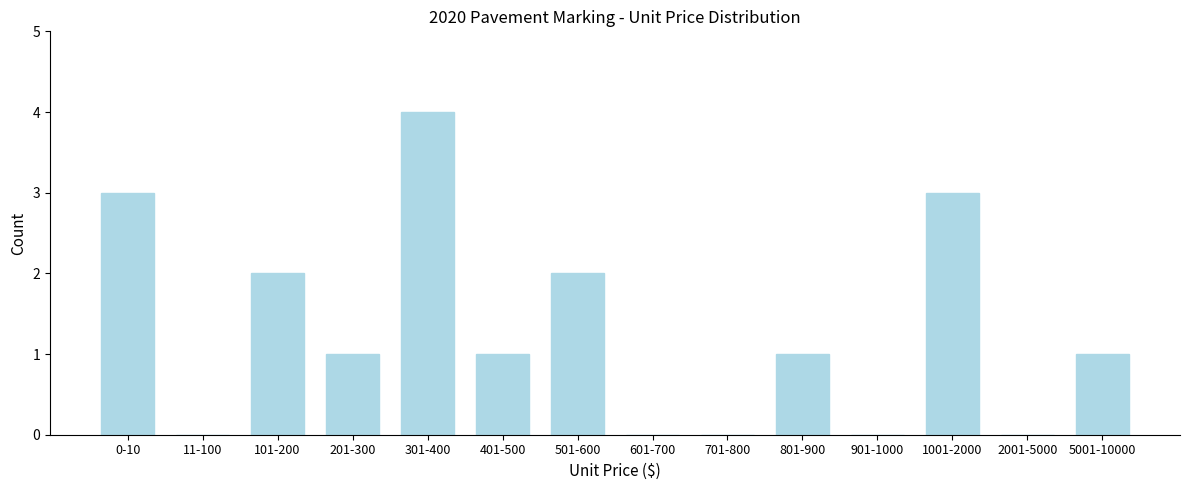

Reading right to left, extract all data points from this chart.

5001-10000=1	2001-5000=0	1001-2000=3	901-1000=0	801-900=1	701-800=0	601-700=0	501-600=2	401-500=1	301-400=4	201-300=1	101-200=2	11-100=0	0-10=3